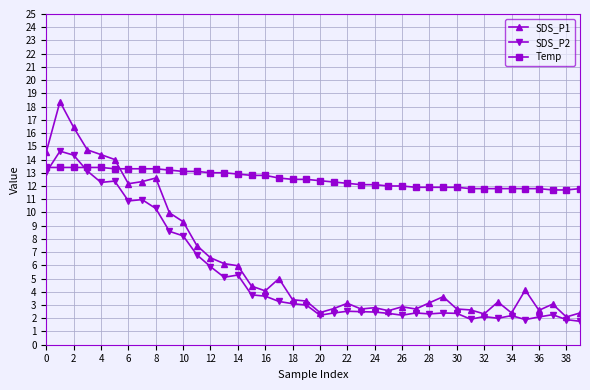

Is this an area chart (filled region under the line)?

No